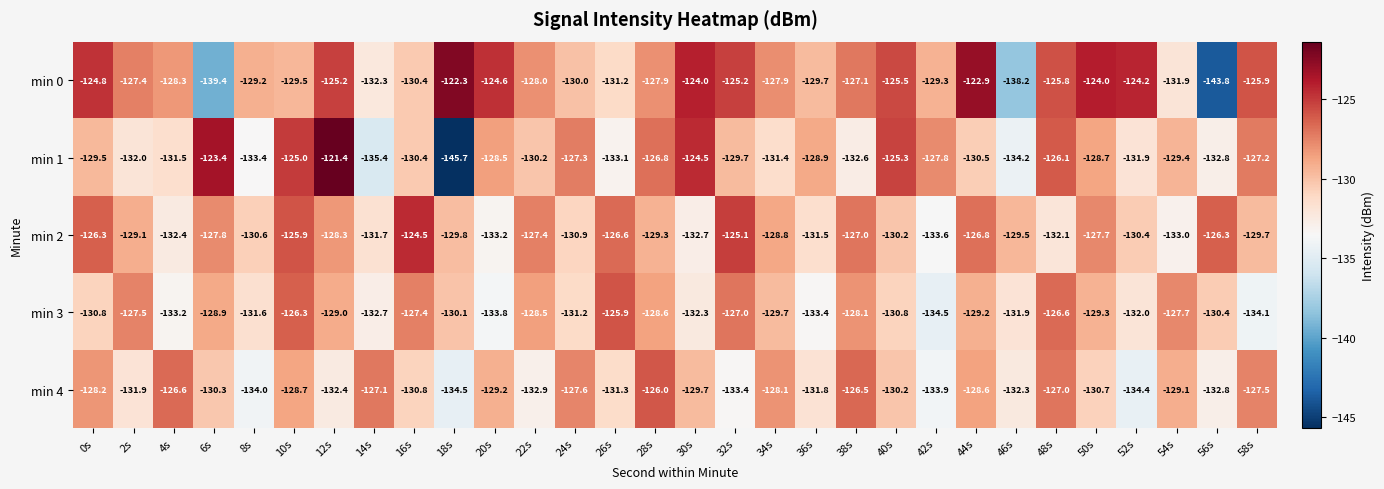

List the series in order of their peak value, lowest first.

min 4, min 3, min 2, min 0, min 1